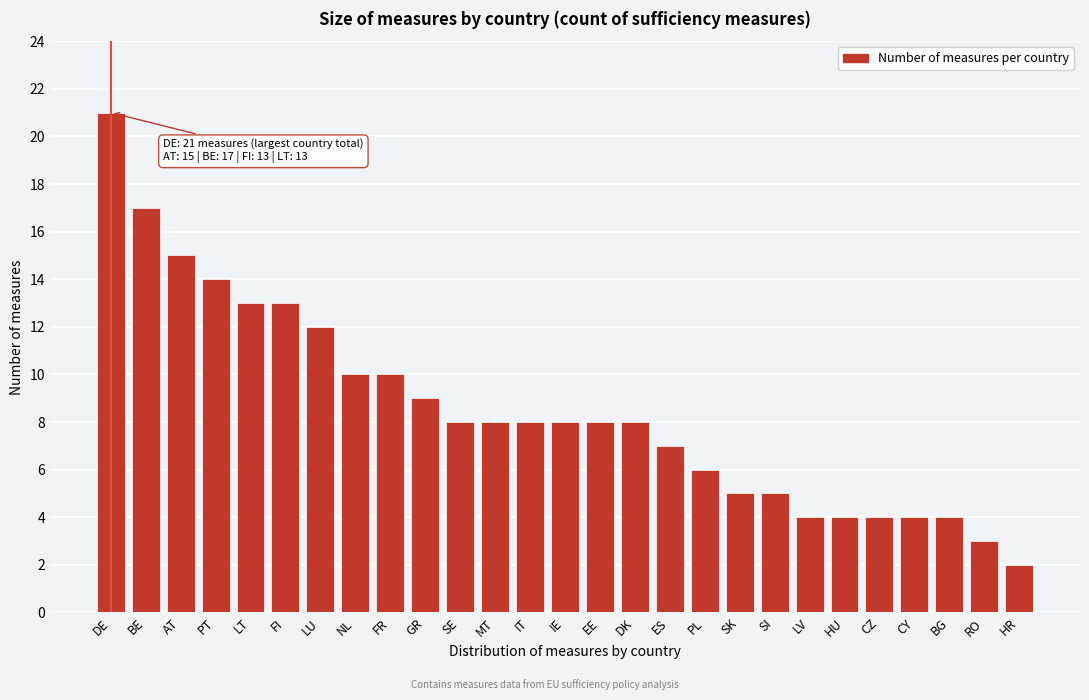

Reading left to right, list all the values displayed in this chart.

21	17	15	14	13	13	12	10	10	9	8	8	8	8	8	8	7	6	5	5	4	4	4	4	4	3	2